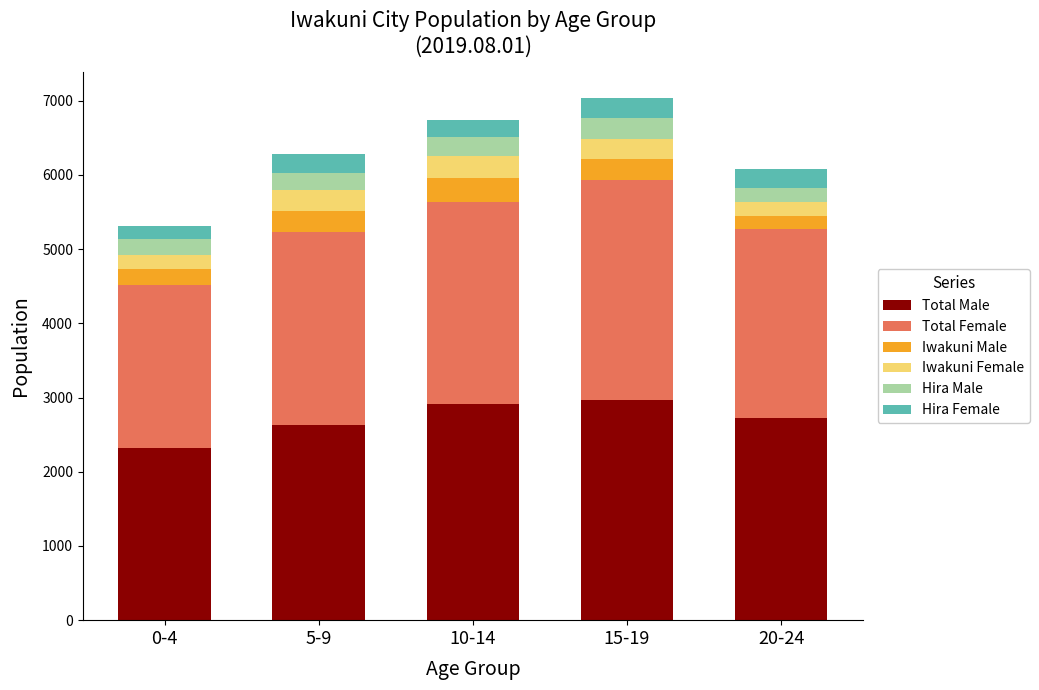

What is the sum of the Total Male values at 20-24 and 5-9?

5353